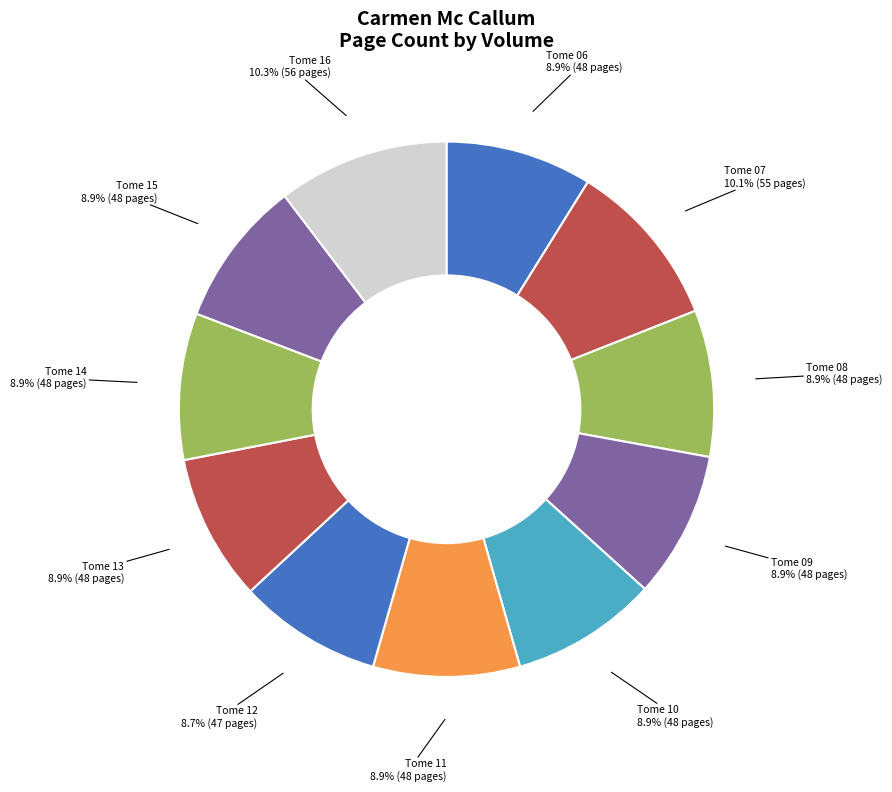

Does Tome 11 account for over 50% of the chart?

No